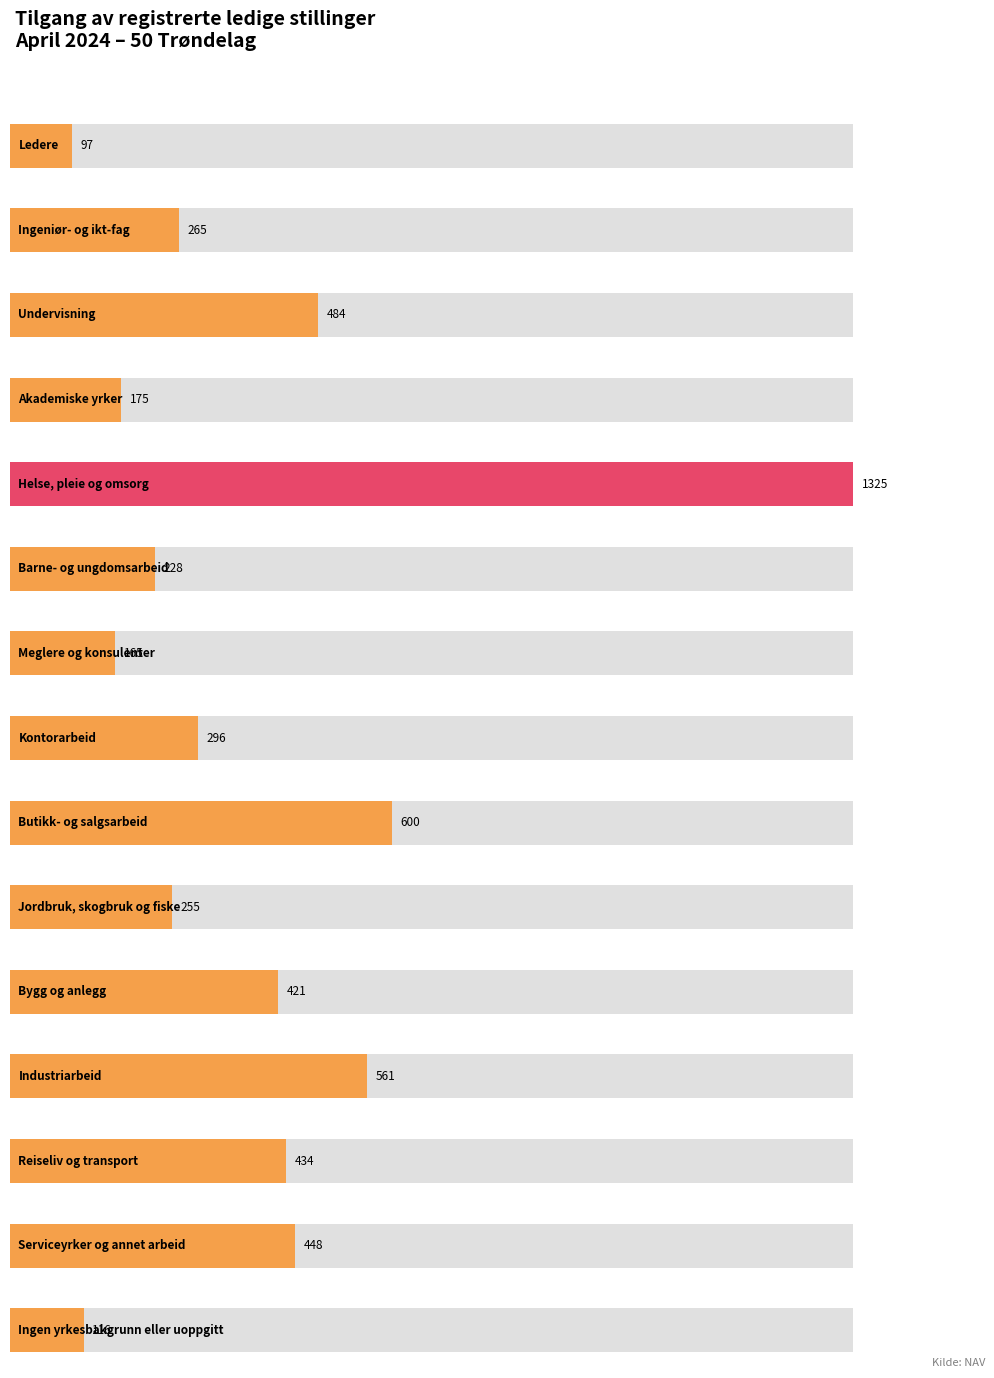

Reading left to right, list all the values displayed in this chart.

97	265	484	175	1325	228	165	296	600	255	421	561	434	448	116